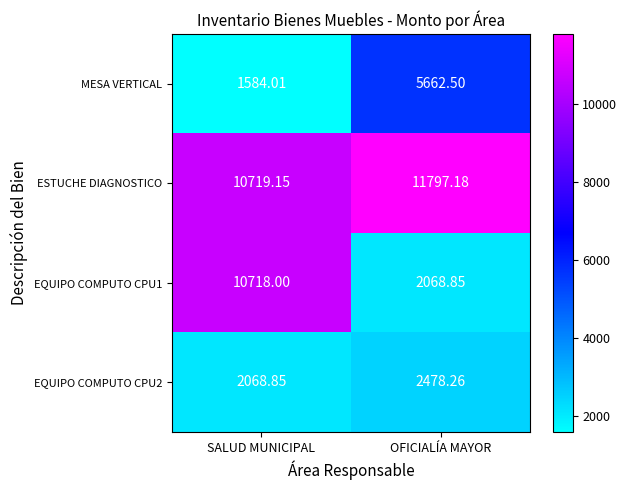

At which category is the sum across all series the highest?

SALUD MUNICIPAL